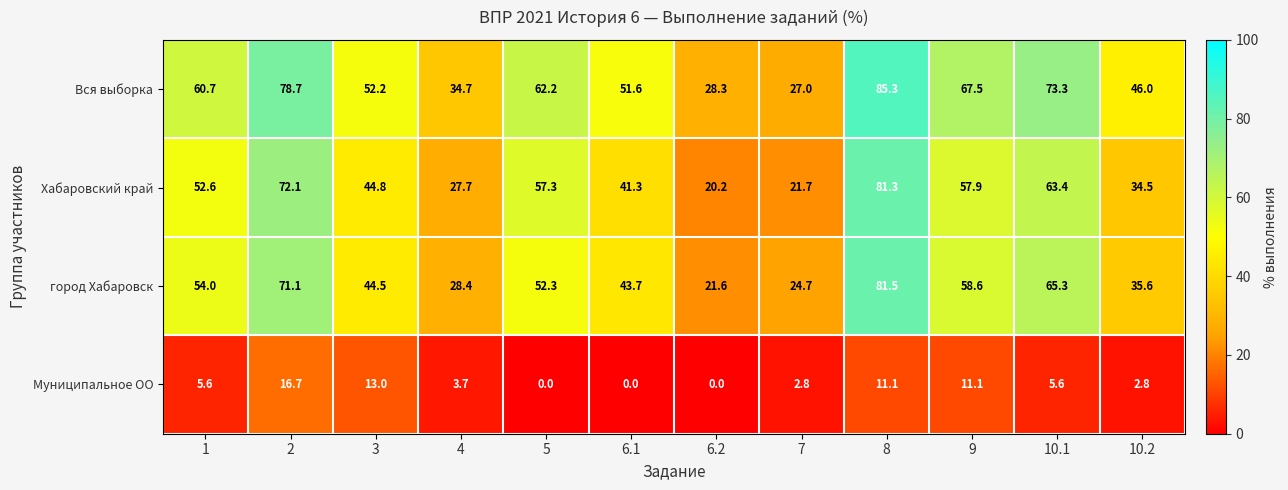

What is the minimum value for Вся выборка?

27.0